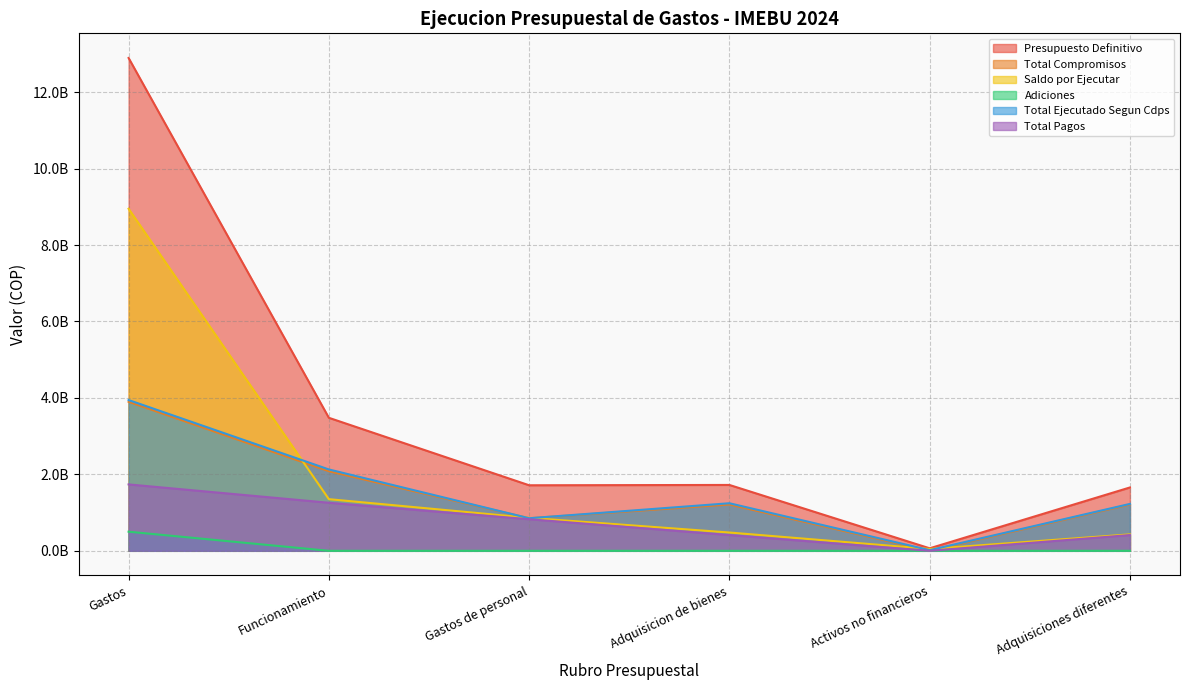

The Total Pagos series shows 222009258.8 at Adquisicion de bienes. True or false?

False